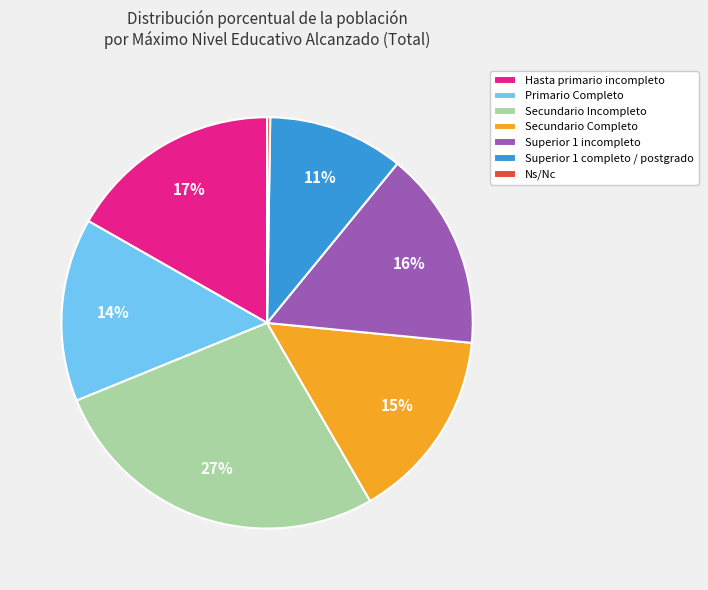

To the nearest percent, what percentage of the pie is Primario Completo?

14%